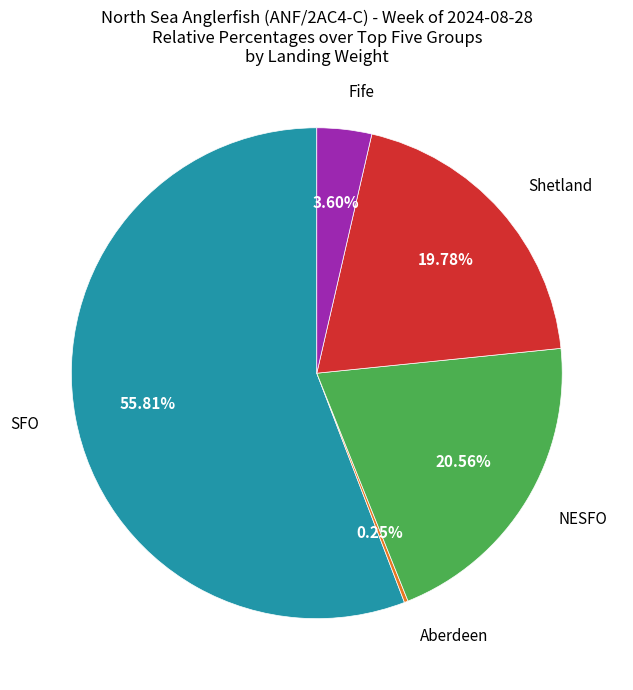

Does any single category account for the majority?

Yes